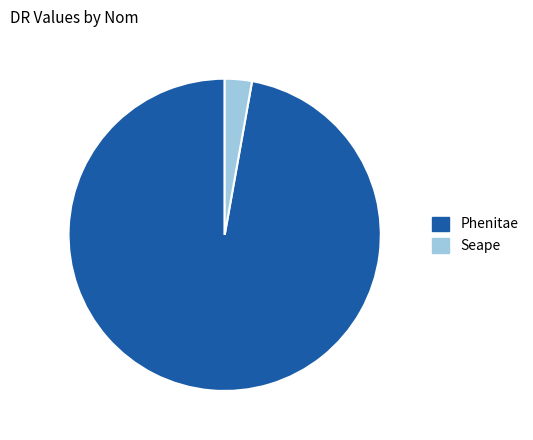

What is the largest slice in the pie chart?

Phenitae